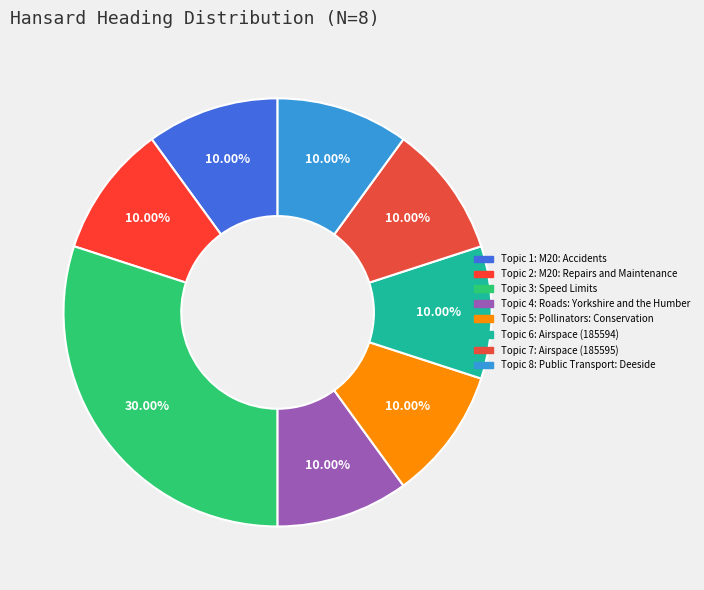

Count the number of slices in the pie.

8